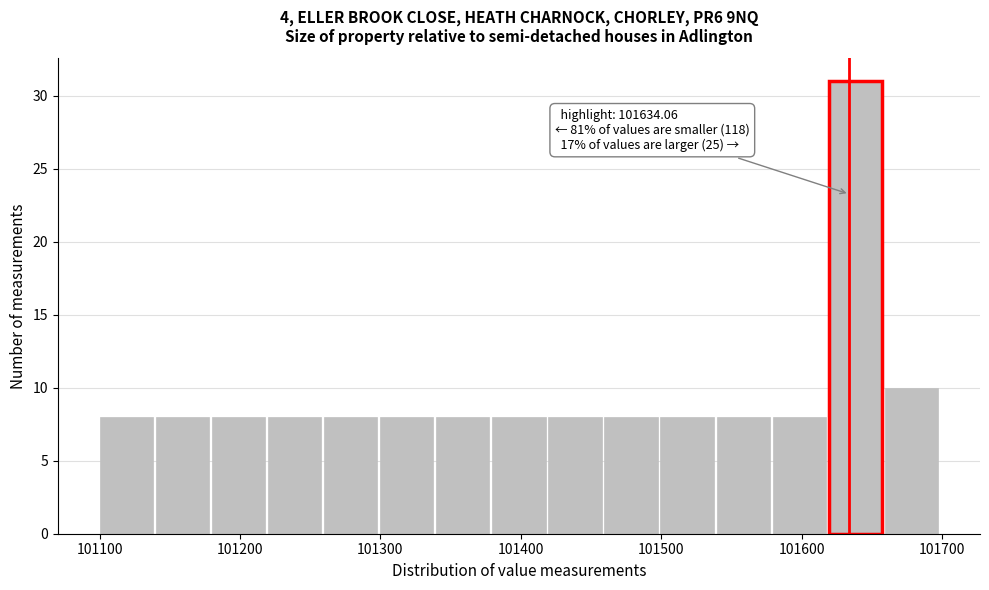

Around what value on the x-axis is the tallest bar? Give the approximate position of its centre, as read against the axis.

101640